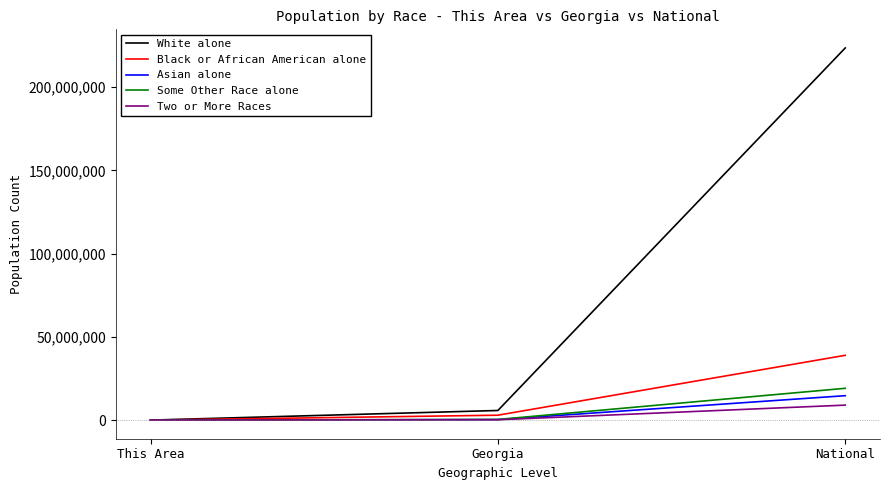

What are all the series names shown in the legend?

White alone, Black or African American alone, Asian alone, Some Other Race alone, Two or More Races